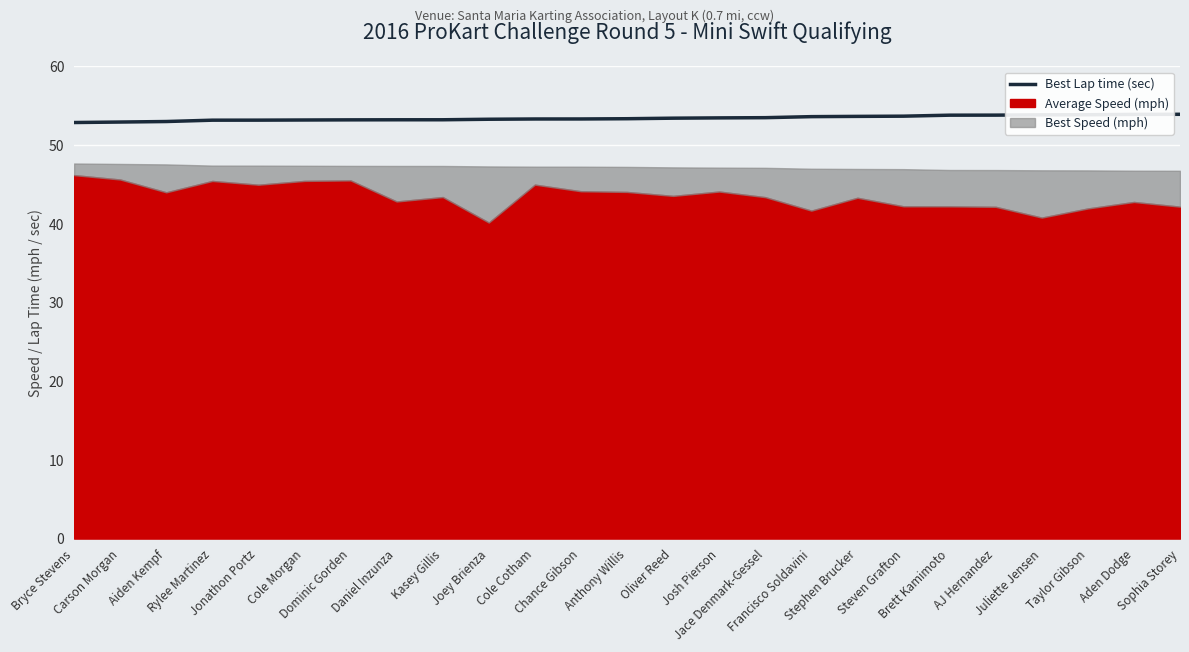

What is the difference between the values at Cole Cotham and Dominic Gorden?

0.1